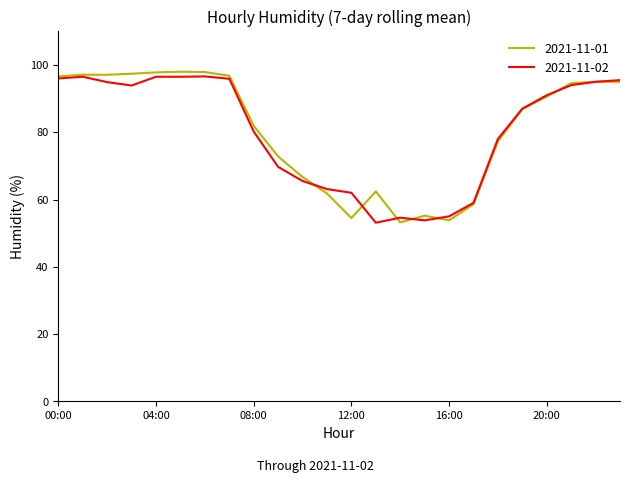

List the series in order of their peak value, highest first.

2021-11-01, 2021-11-02